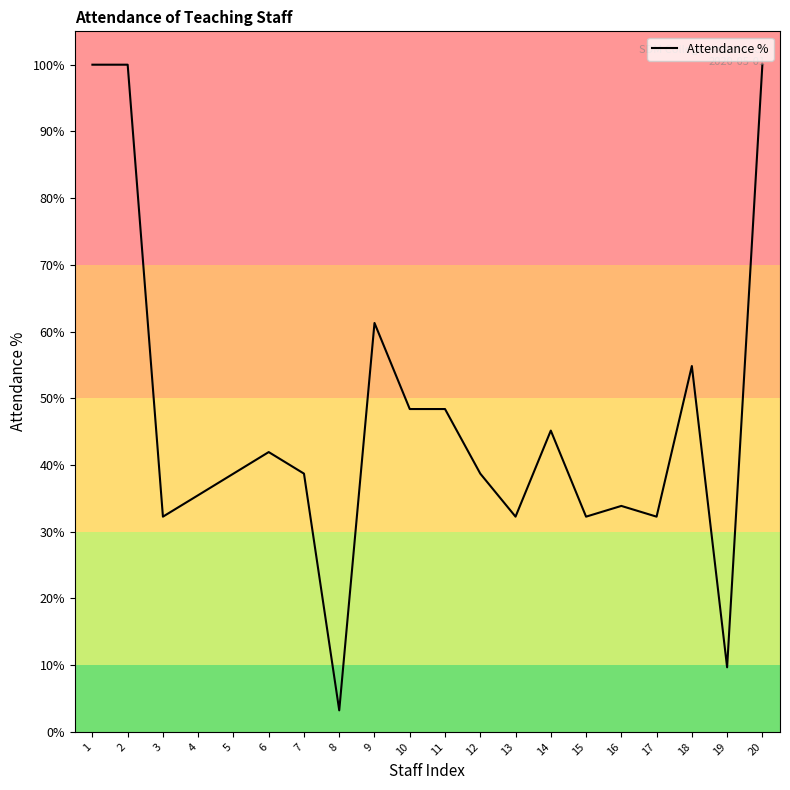

What is the change in value from 5 to 18?

+16.1